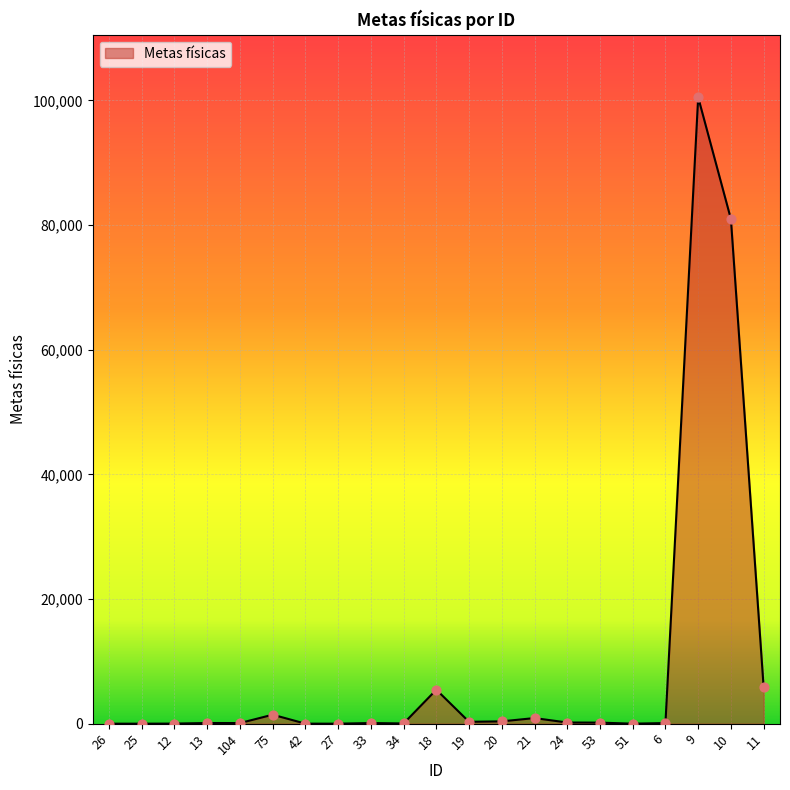

What is the change in value from 25 to 18?

+5449